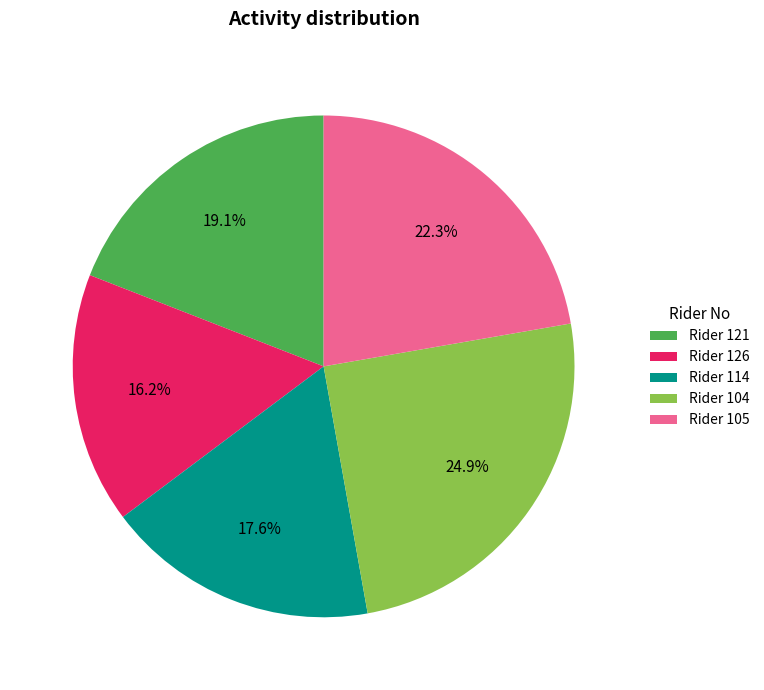

To the nearest percent, what is the difference between the largest and smallest slice percentages?

9%